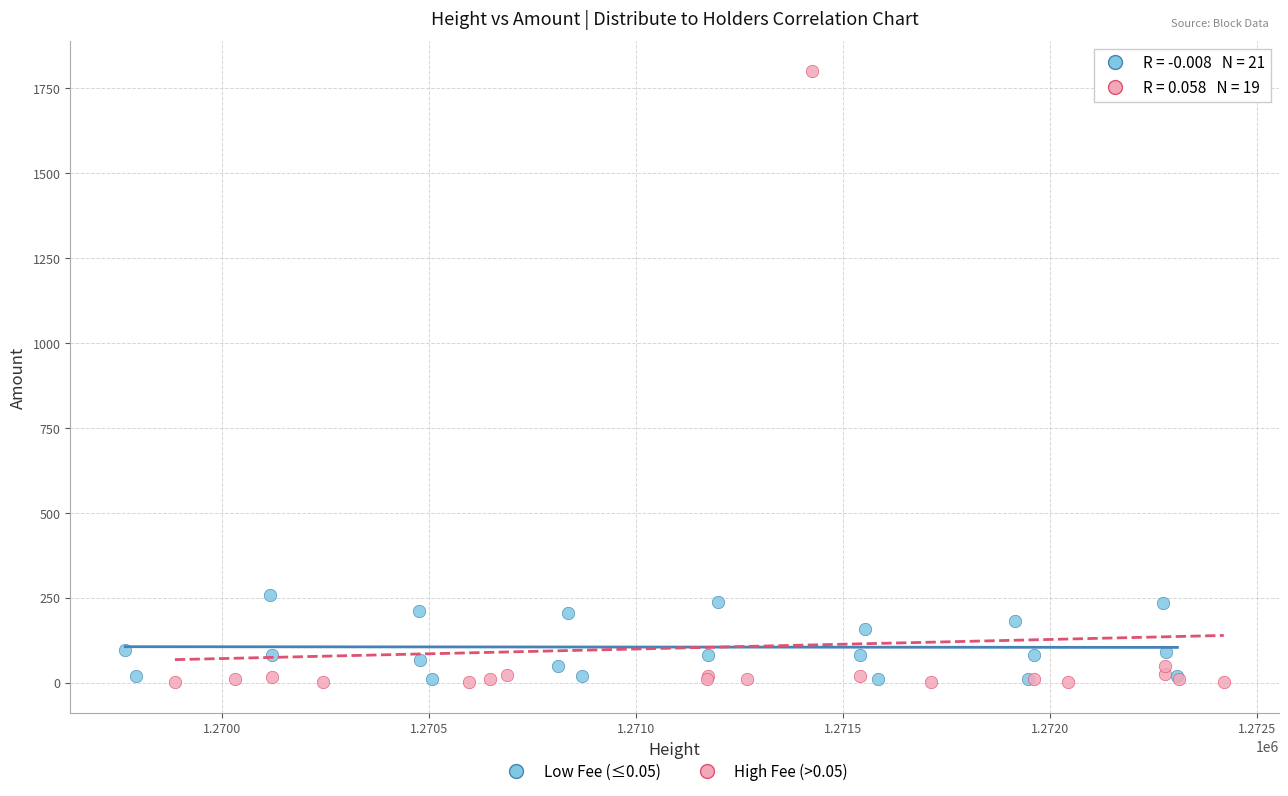

Which series contains the highest Y value?

High Fee (>0.05)